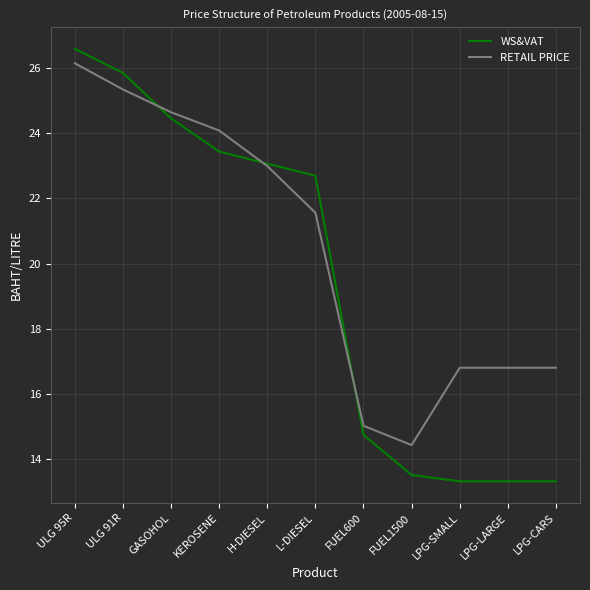

Where does the RETAIL PRICE series first go above 21?

ULG 95R